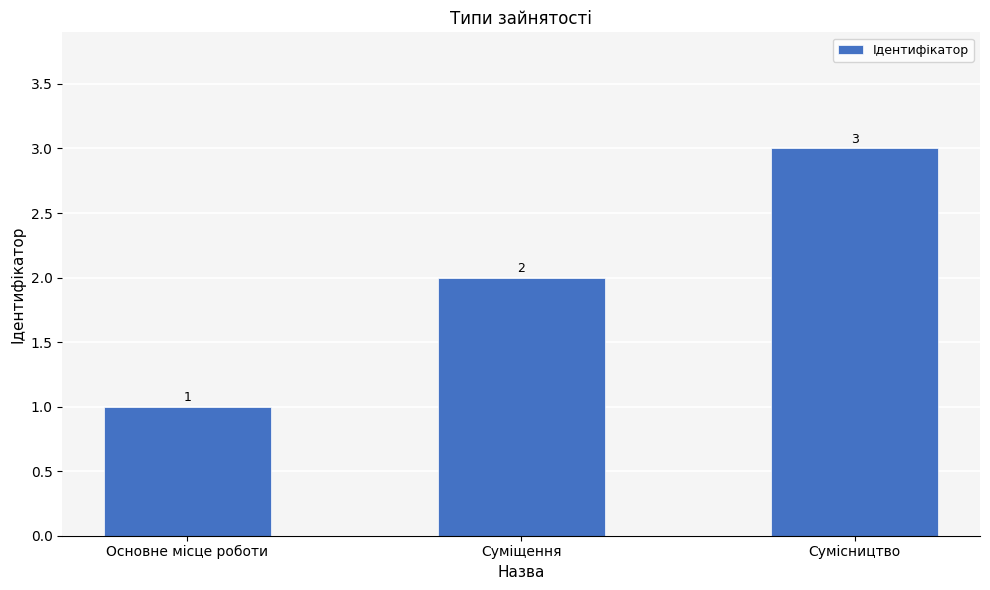

Is it true that the value at Основне місце роботи is 1?

True